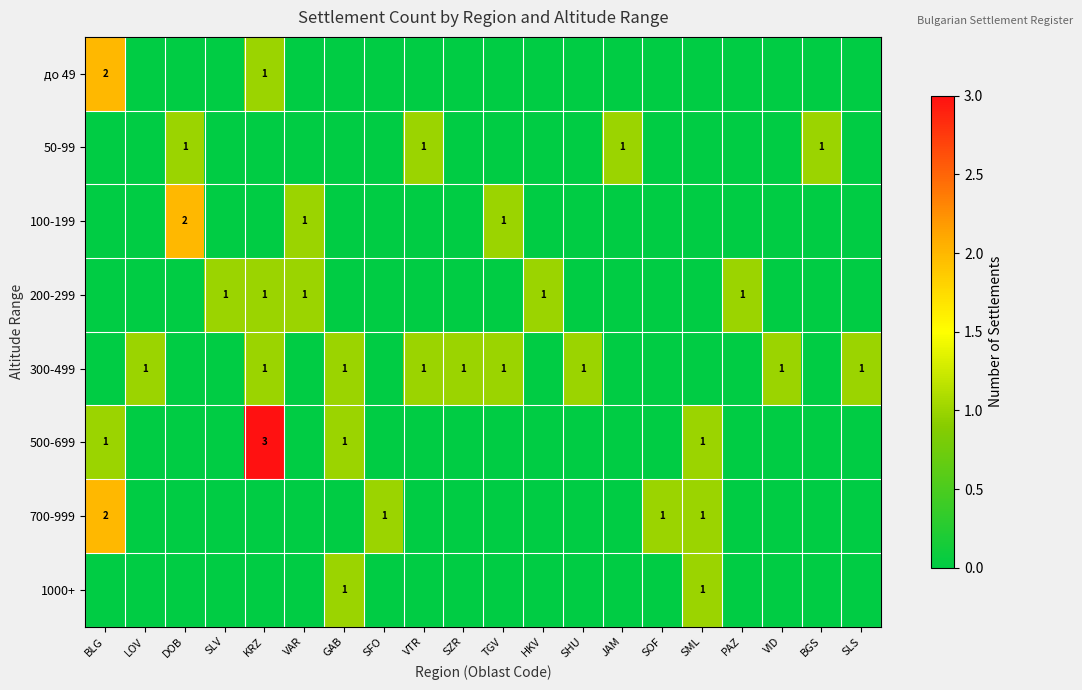

The value of 700-999 at BLG is 2. True or false?

True